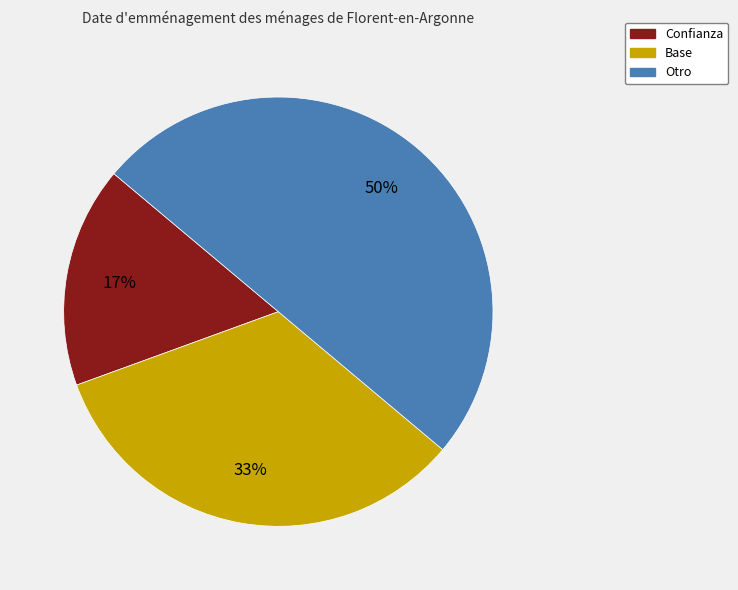

Do Otro and Confianza together represent more than half of the pie?

Yes